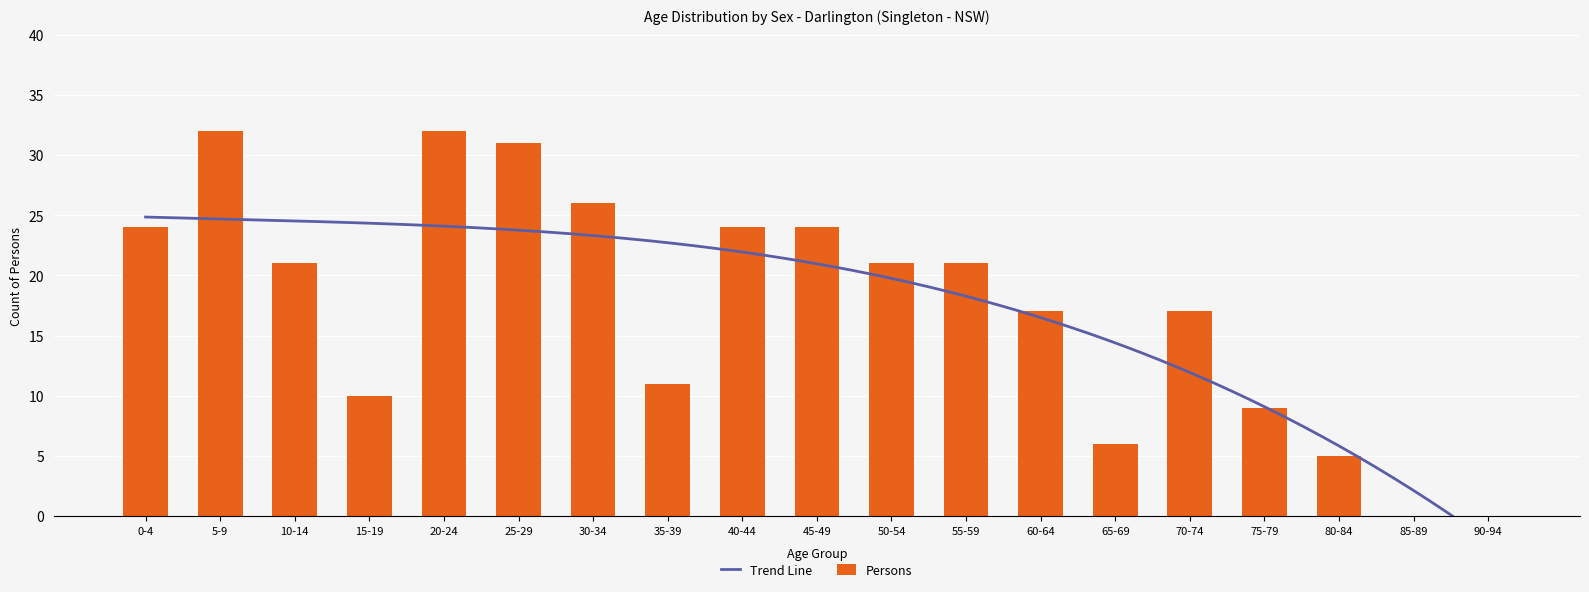

What is the sum of the Persons values at 65-69 and 60-64?

23